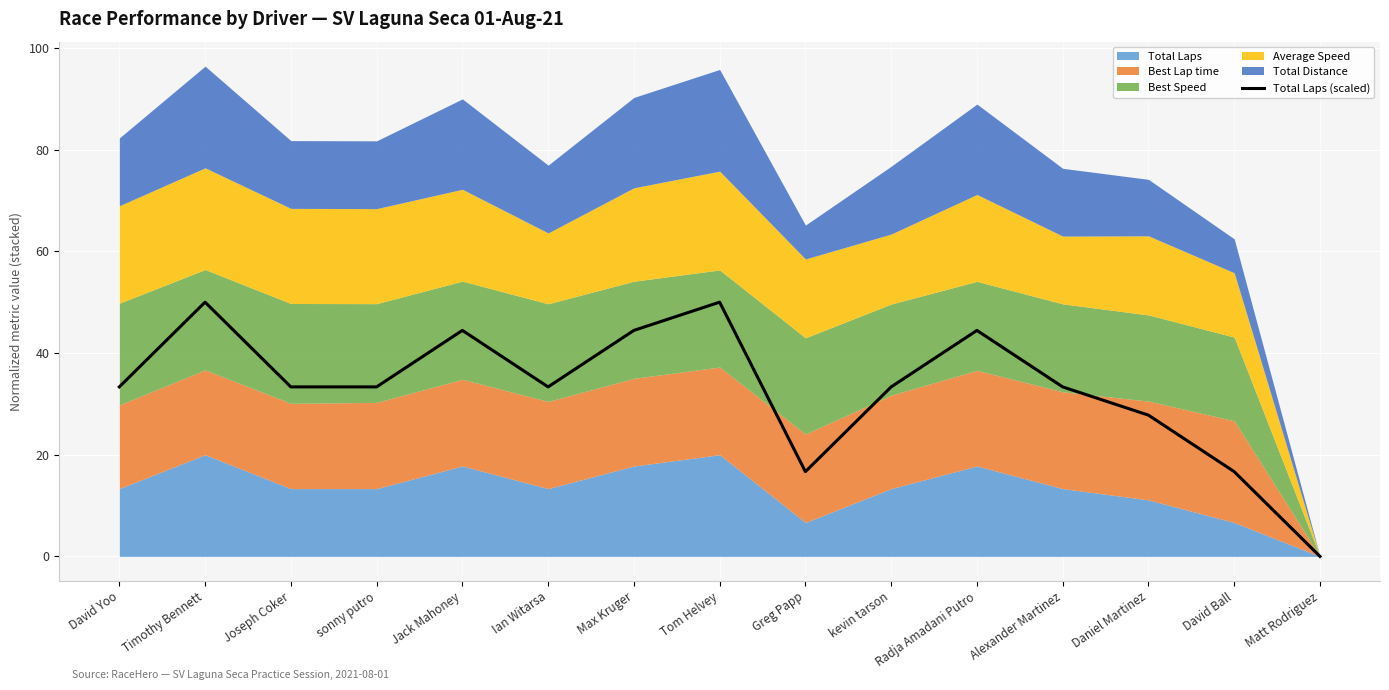

What is the sum of all values?

494.4